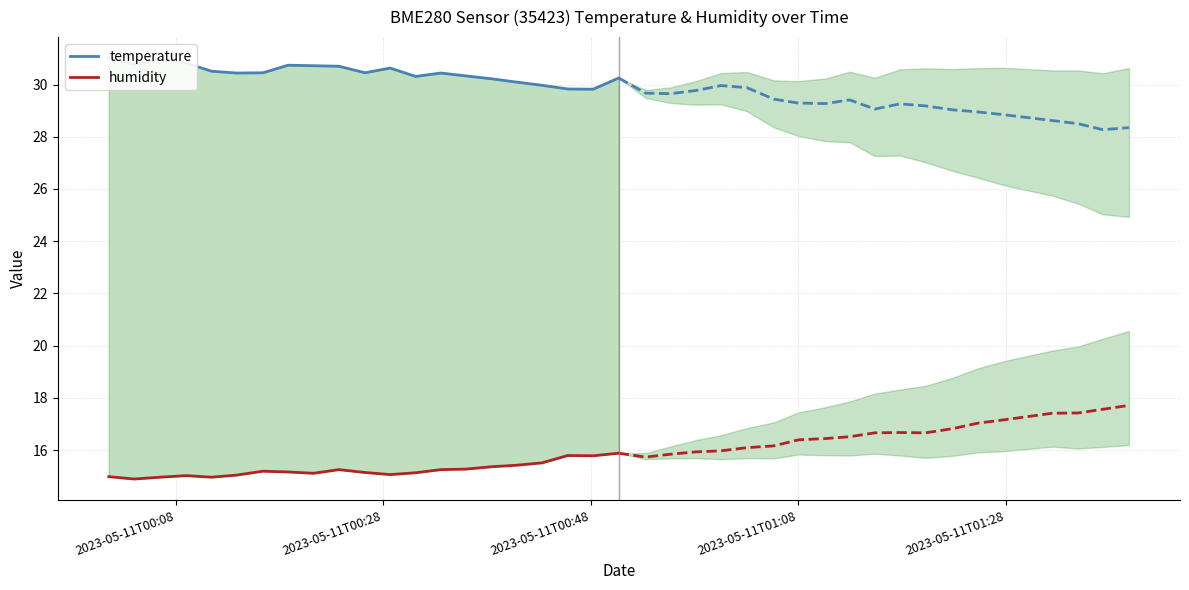

How many interior local peaks does the humidity series have?

4